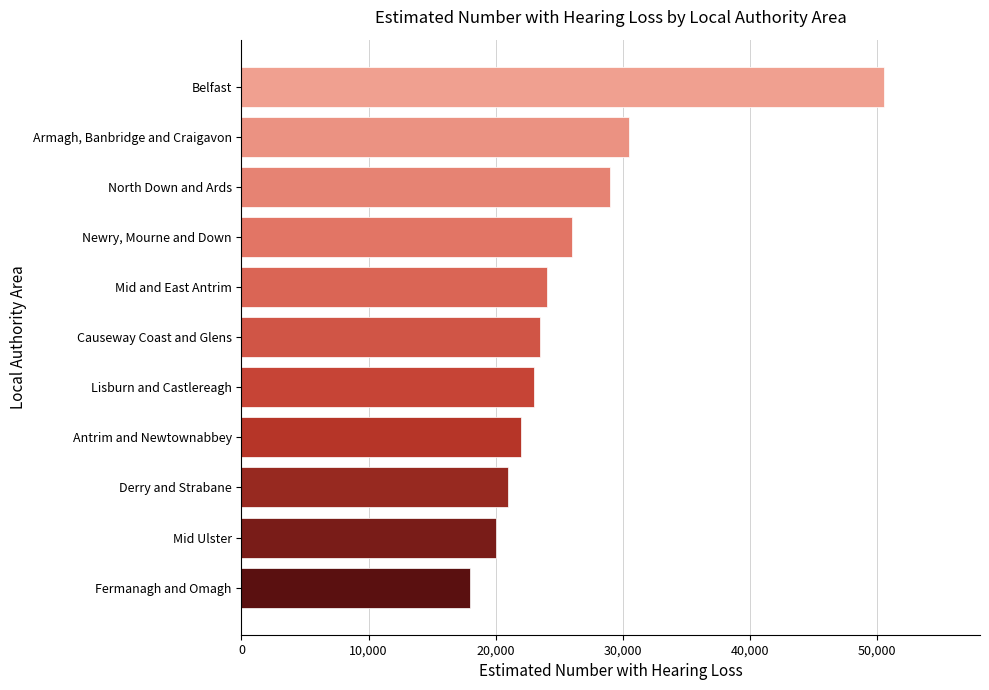

What is the ratio of the value at Antrim and Newtownabbey to the value at Belfast?

0.4